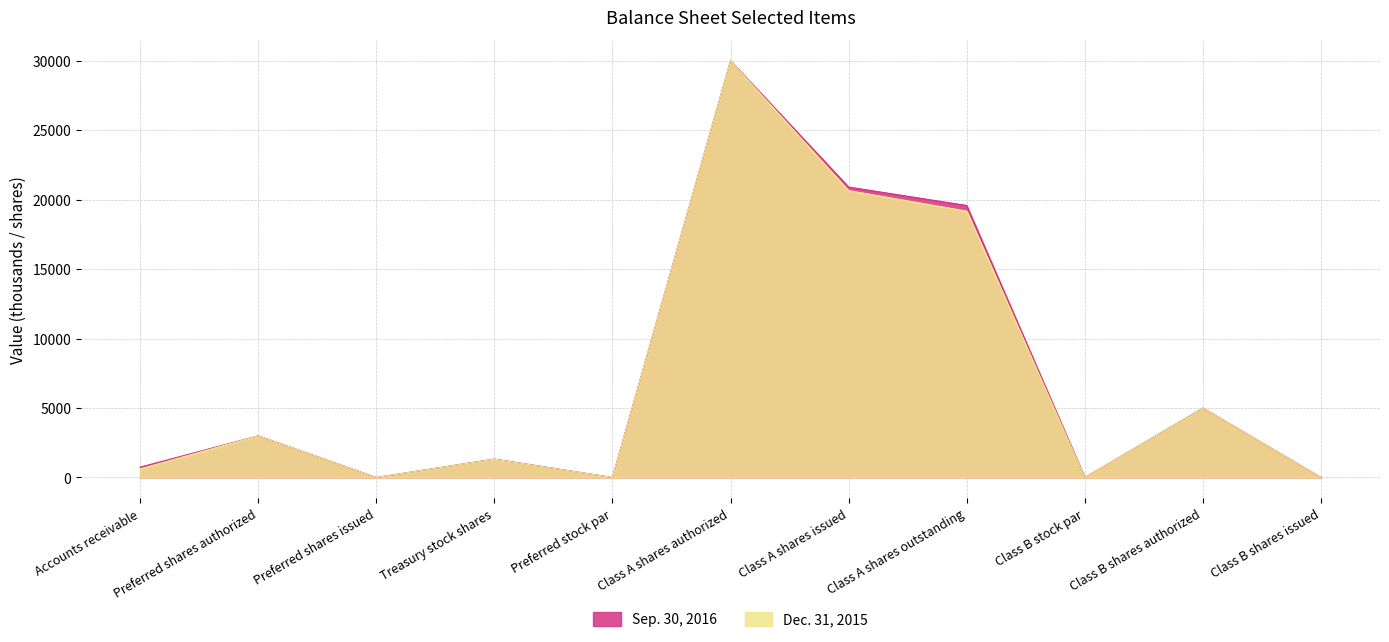

How many distinct data groups are displayed?

2